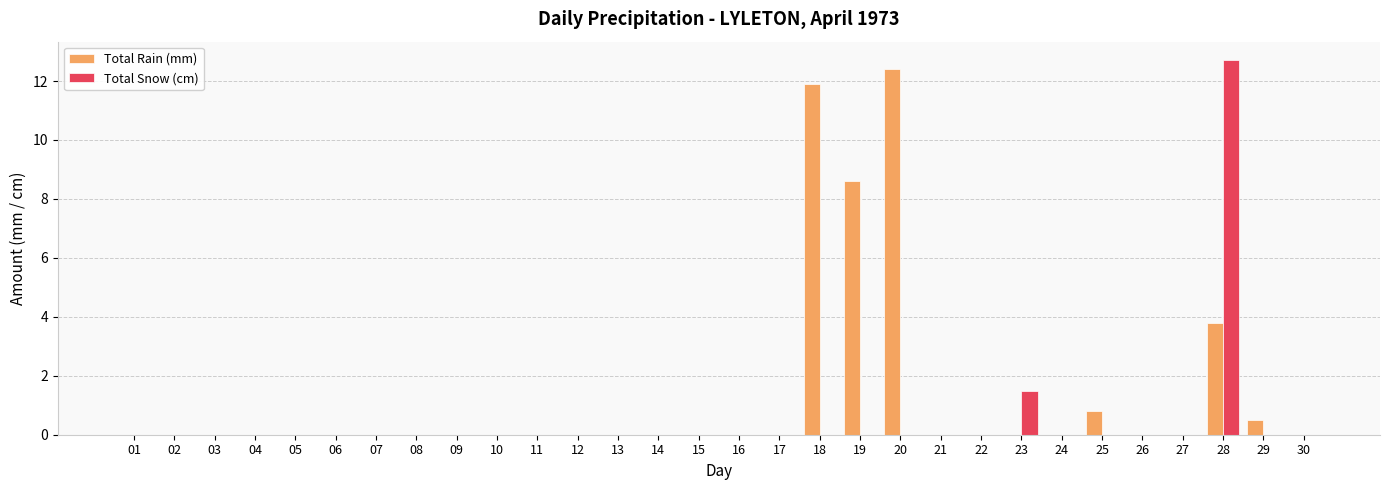

Is it true that Total Rain (mm) equals 0.0 at 24?

True